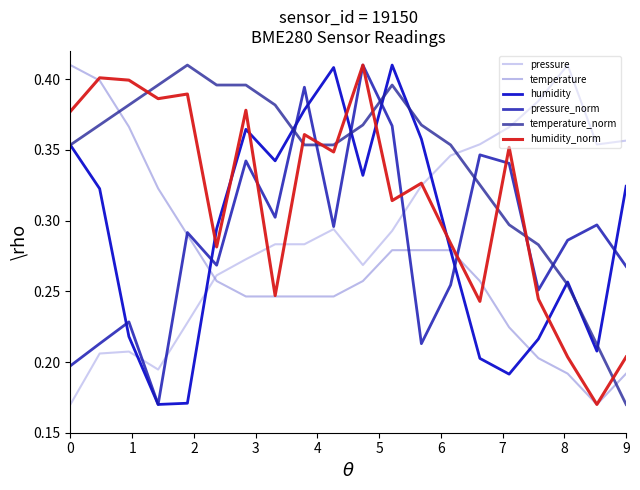

At how many categories does at least one series exceed 0?

20